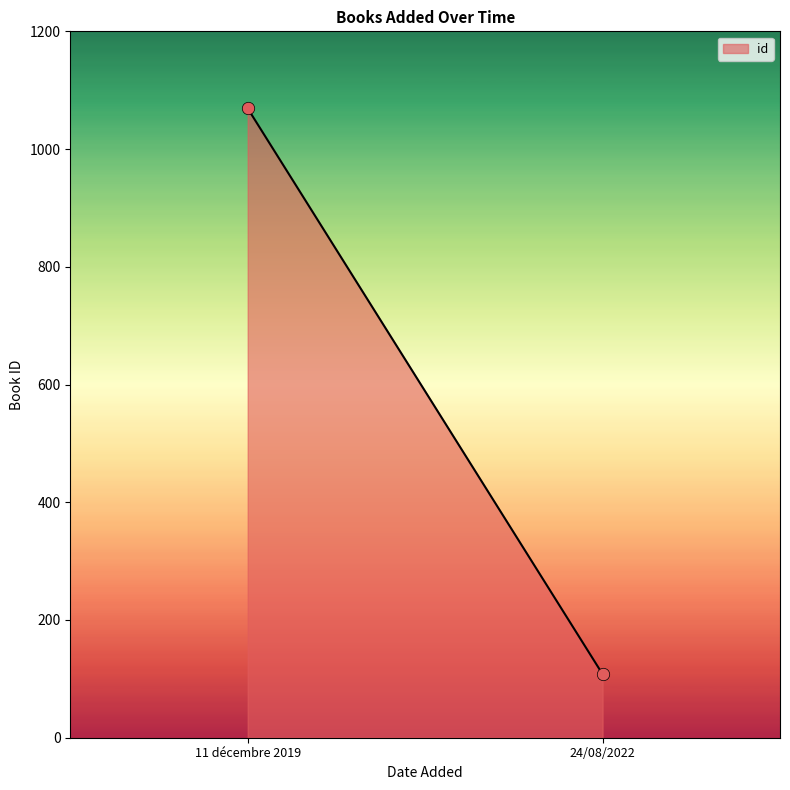

List the coordinates of all points as (X, Y) pairs, reading left to right.

(1, 1069)  (2, 108)